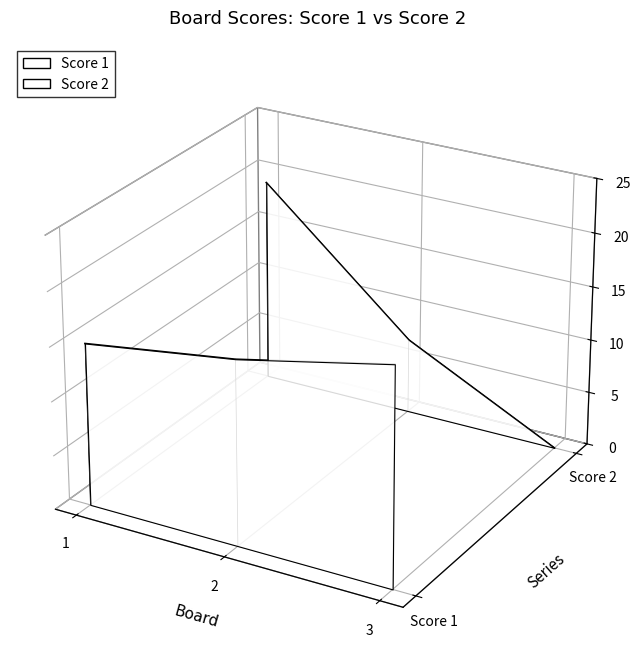

Rank the categories by value from lowest to highest.

3, 2, 1